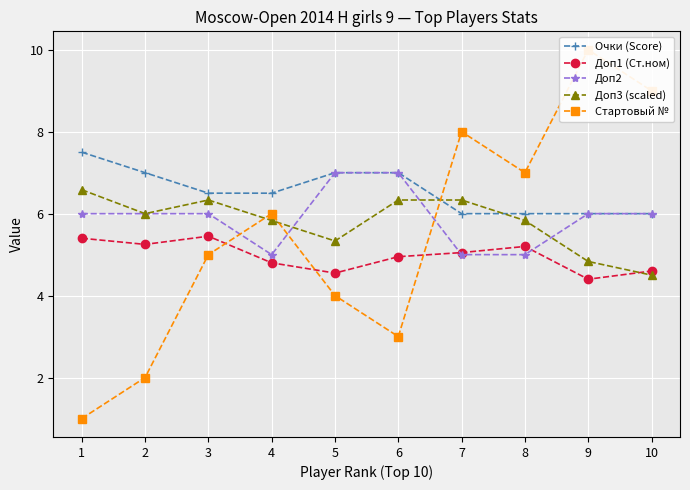

What is the smallest value displayed?

1.0